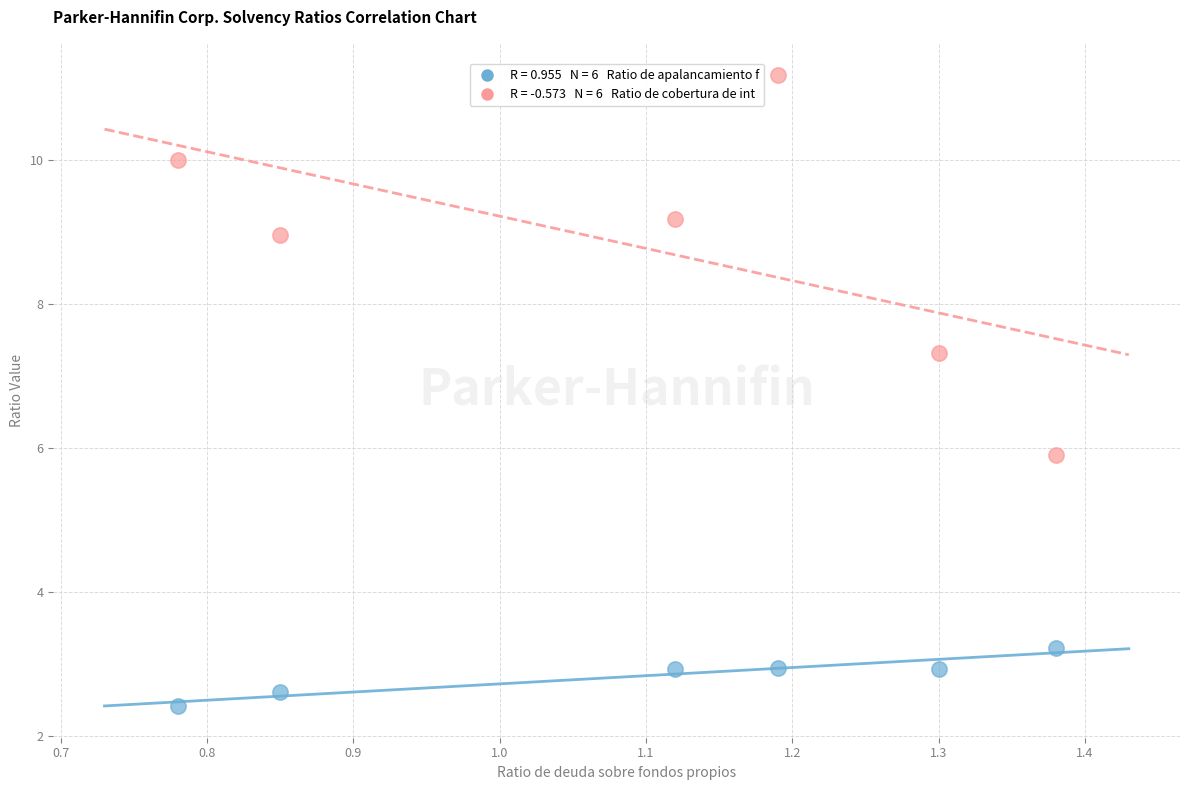

Across all data points, what is the average Y value?

5.8